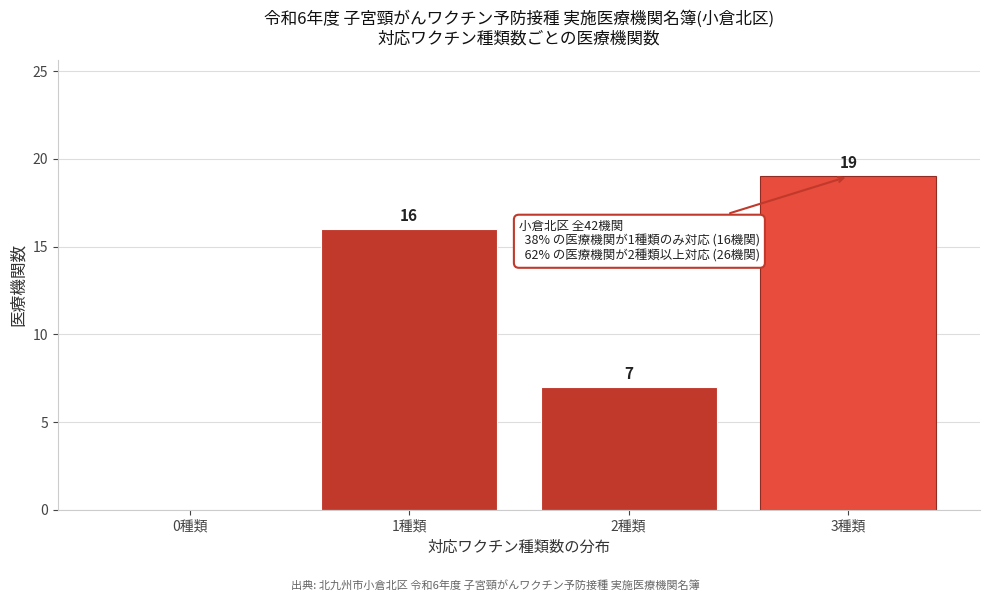

Reading left to right, extract all data points from this chart.

0種類=0	1種類=16	2種類=7	3種類=19